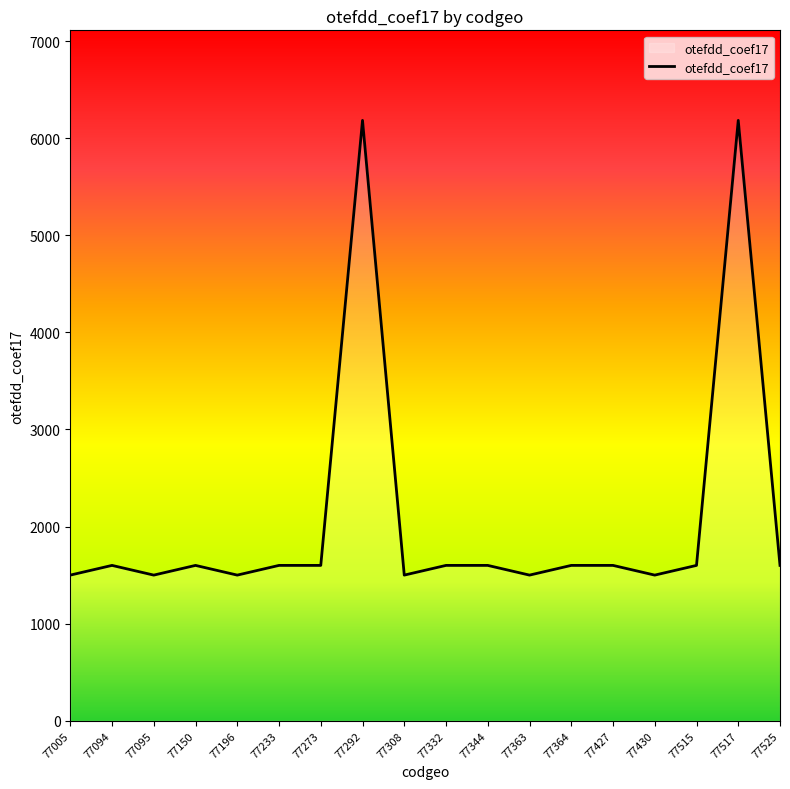

What is the smallest value displayed?

1500